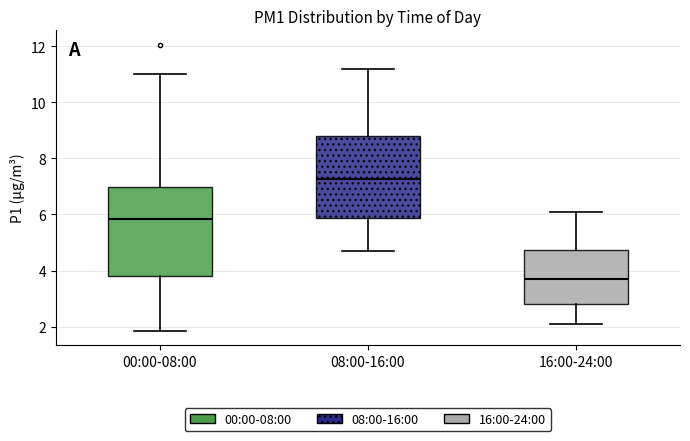

Which box's median line is the lowest?

16:00-24:00